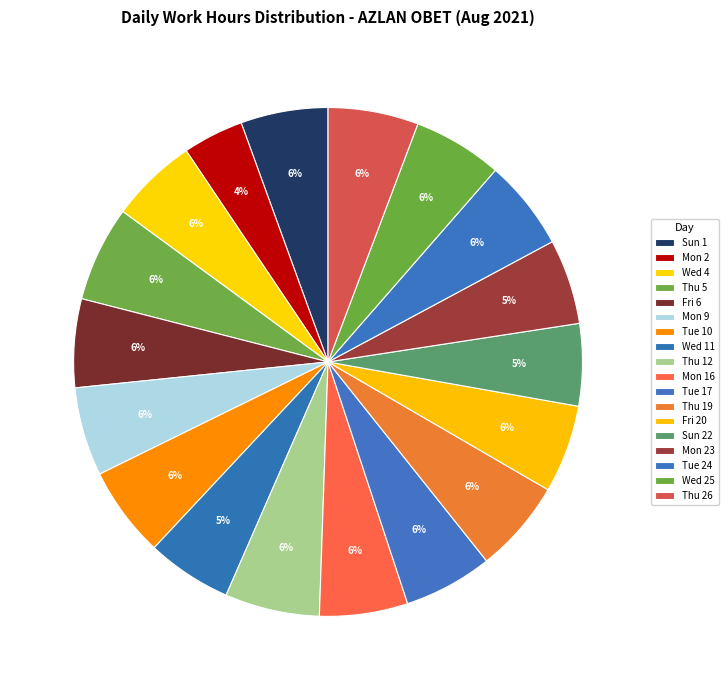

Is Thu 26 the majority of the pie?

No